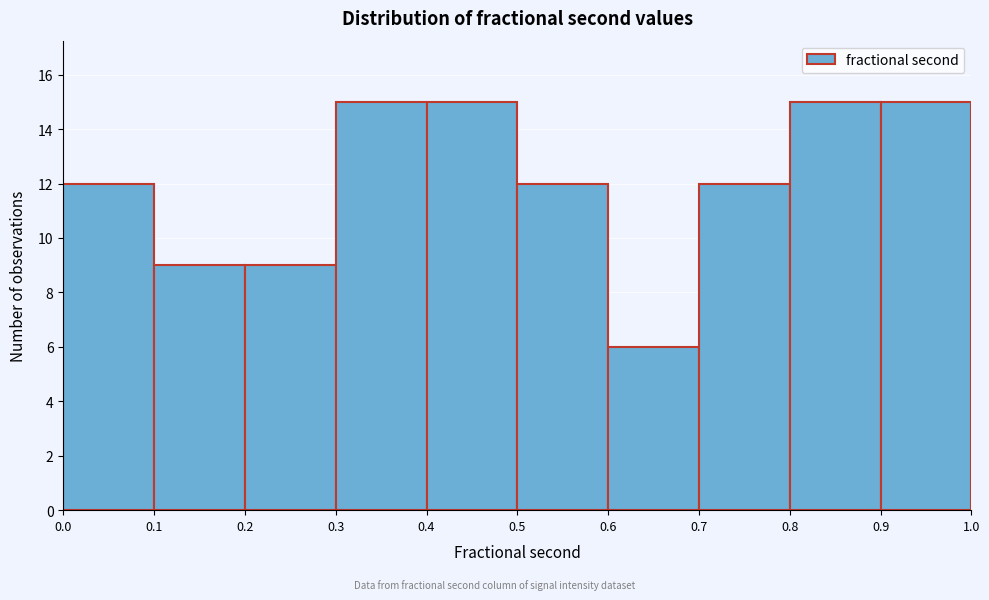

How tall is the bar that spans 0.1 to 0.2 on the x-axis? The values are not printed on the chart, so give them approximately, as read against the axis.

9